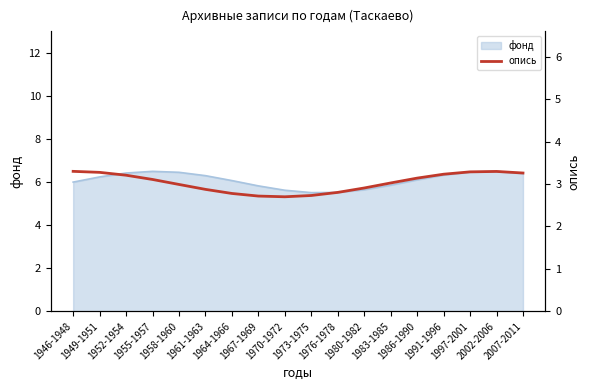

What is the label of the 2nd point from the right?

2002-2006